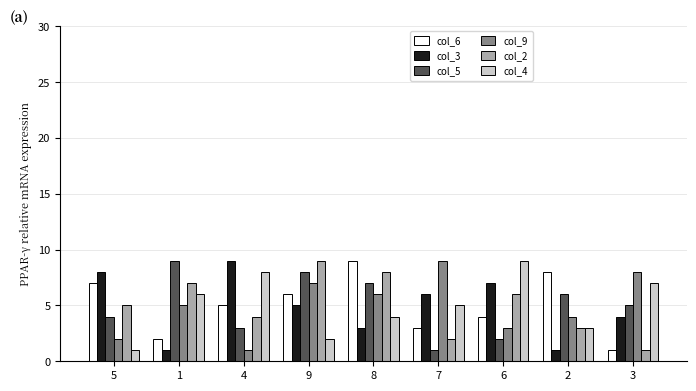

The col_5 series shows 10 at 8. True or false?

False